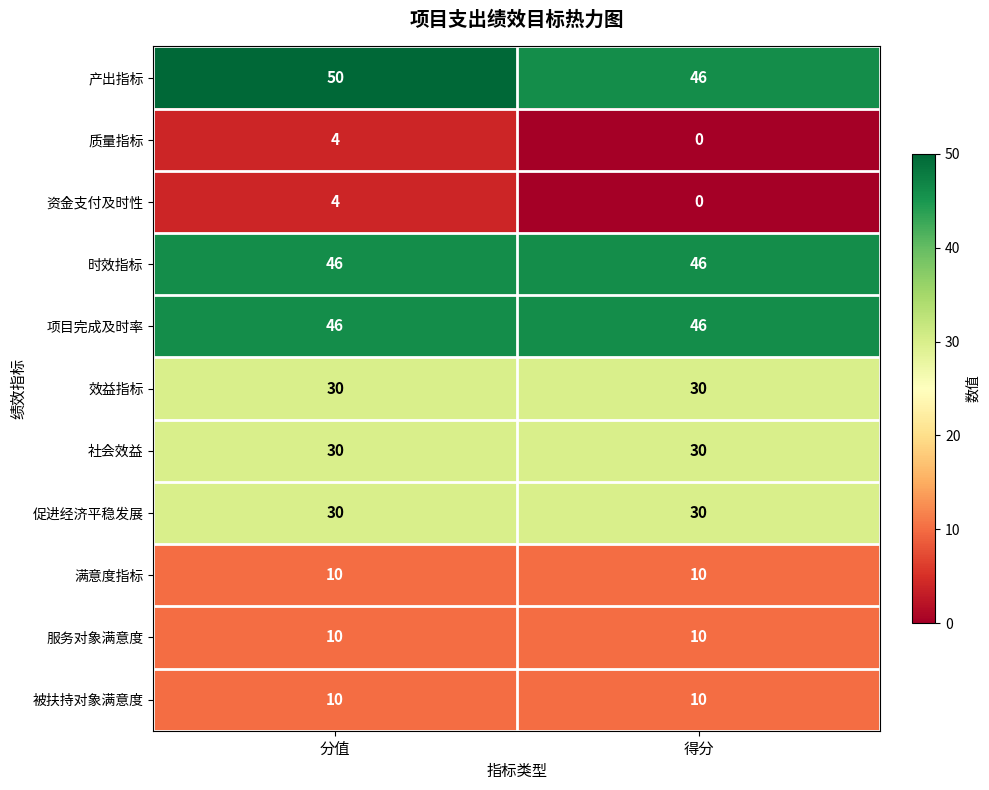

Reading right to left, extract all data points from this chart.

产出指标: 得分=46	分值=50
质量指标: 得分=0	分值=4
资金支付及时性: 得分=0	分值=4
时效指标: 得分=46	分值=46
项目完成及时率: 得分=46	分值=46
效益指标: 得分=30	分值=30
社会效益: 得分=30	分值=30
促进经济平稳发展: 得分=30	分值=30
满意度指标: 得分=10	分值=10
服务对象满意度: 得分=10	分值=10
被扶持对象满意度: 得分=10	分值=10